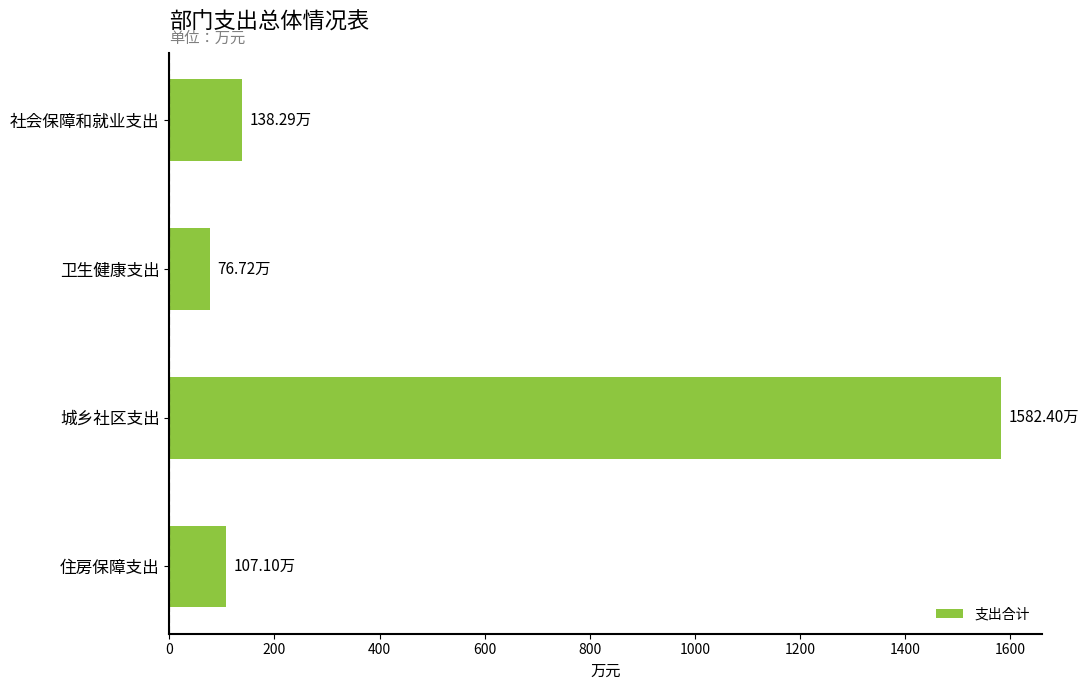

What is the difference between the maximum and minimum values?

1505.7